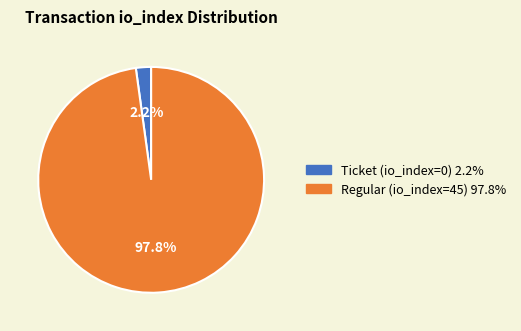

Between Regular (io_index=45) and Ticket (io_index=0), which is larger?

Regular (io_index=45)